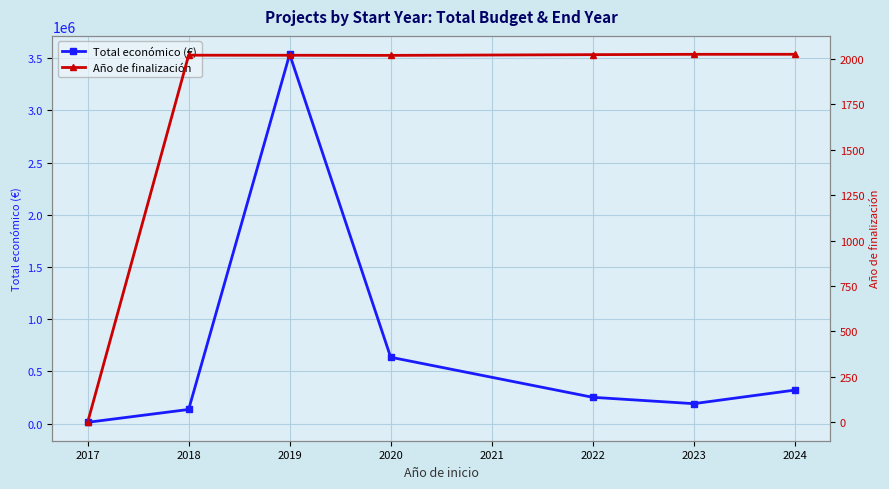

Which series has the widest spread of values?

Total económico (€)